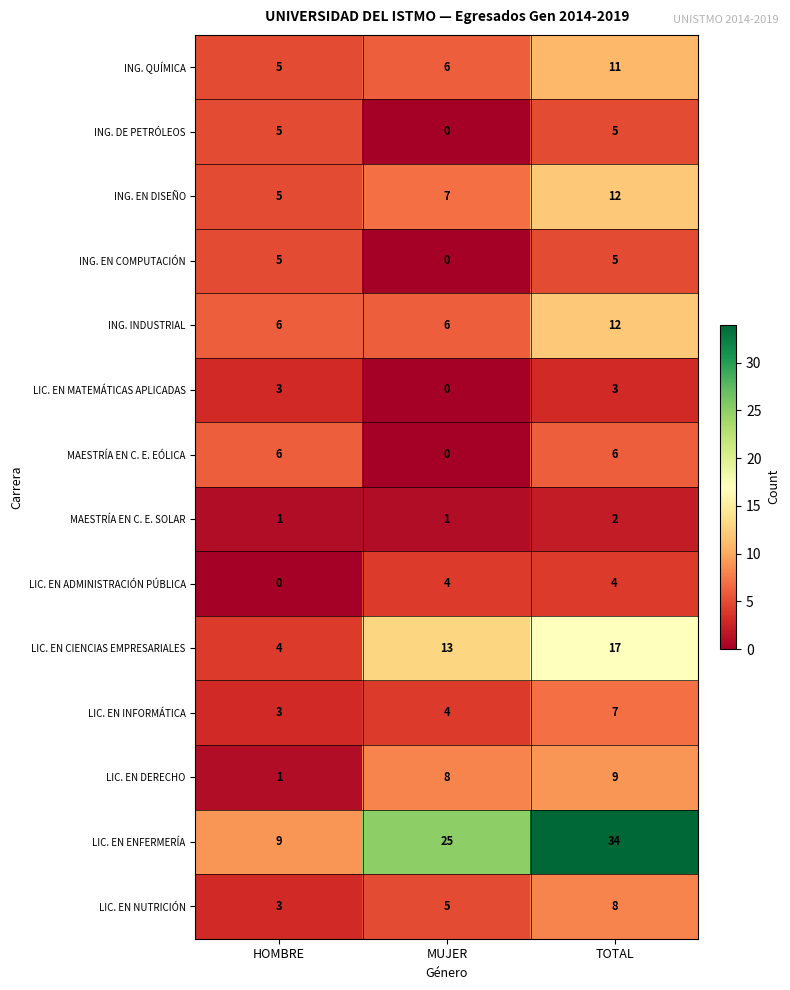

What is the sum of the MAESTRÍA EN C. E. EÓLICA values at HOMBRE and TOTAL?

12